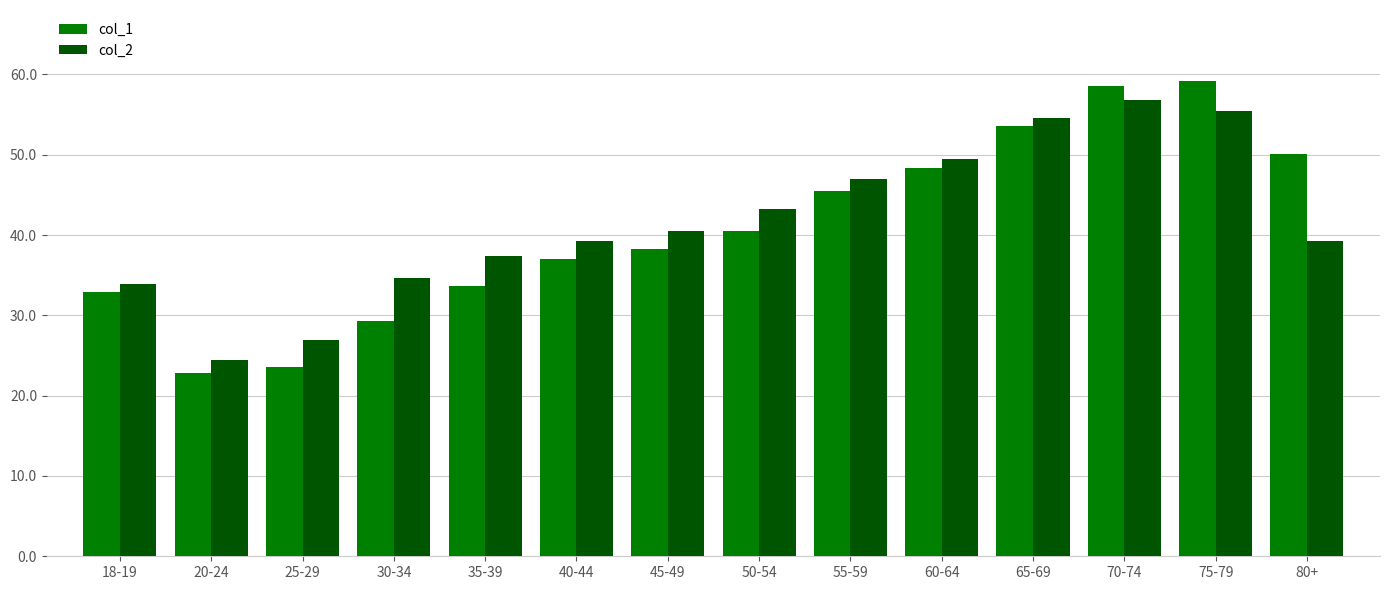

Which label corresponds to the smallest value in the chart?

20-24